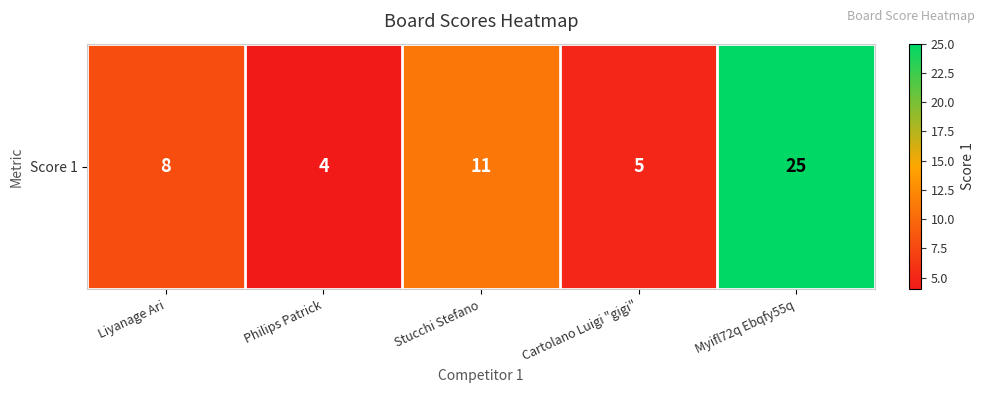

What is the change in value from Cartolano Luigi "gigi" to Myifl72q Ebqfy55q?

+20